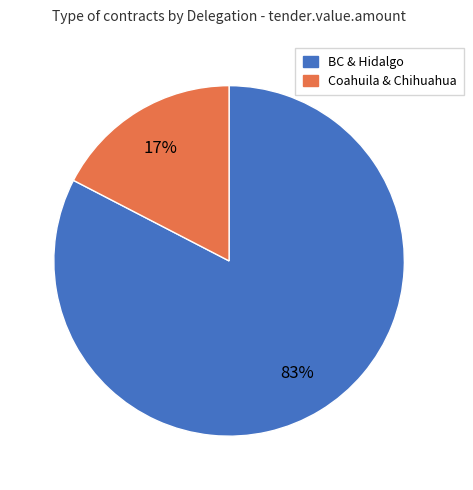

Count the number of slices in the pie.

2